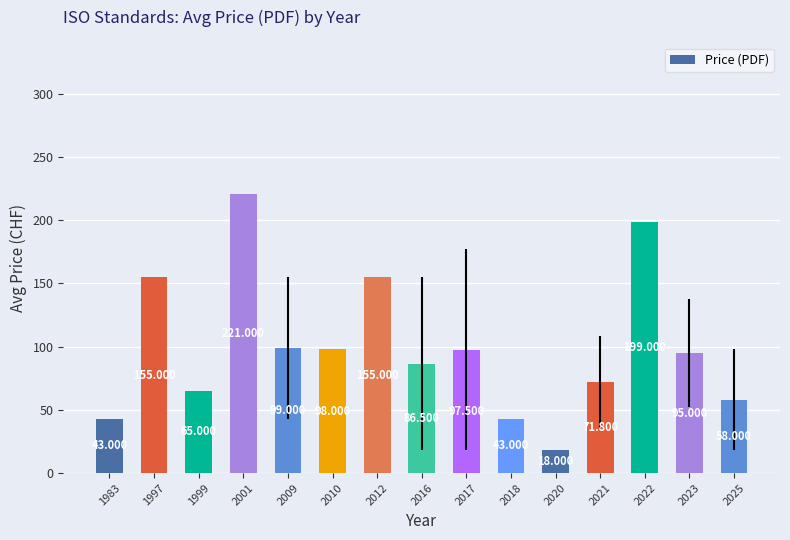

What is the difference between the maximum and minimum values?

203.0